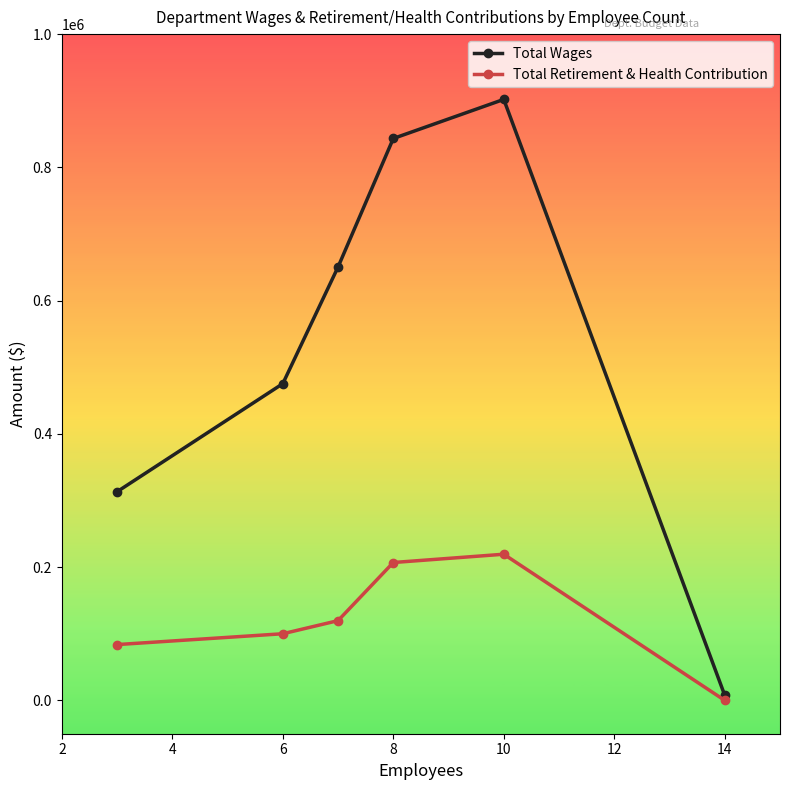

How many distinct data groups are displayed?

2